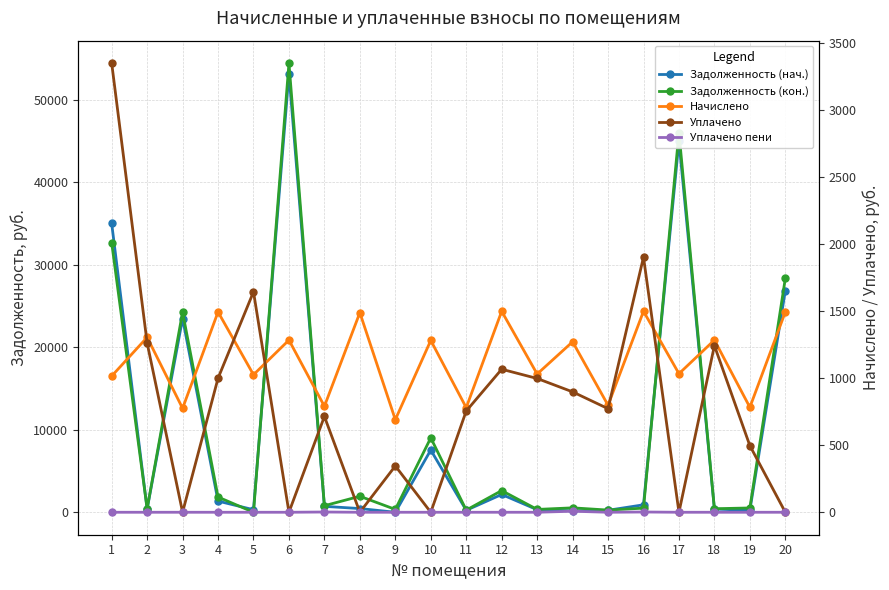

Which label corresponds to the smallest value in the chart?

9